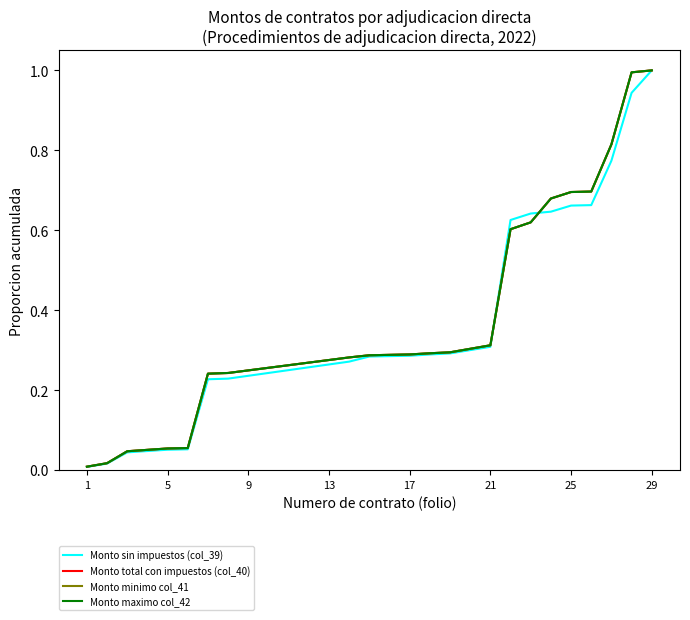

Which series ends up on top after the final intersection of Monto sin impuestos (col_39) and Monto total con impuestos (col_40)?

Monto total con impuestos (col_40)